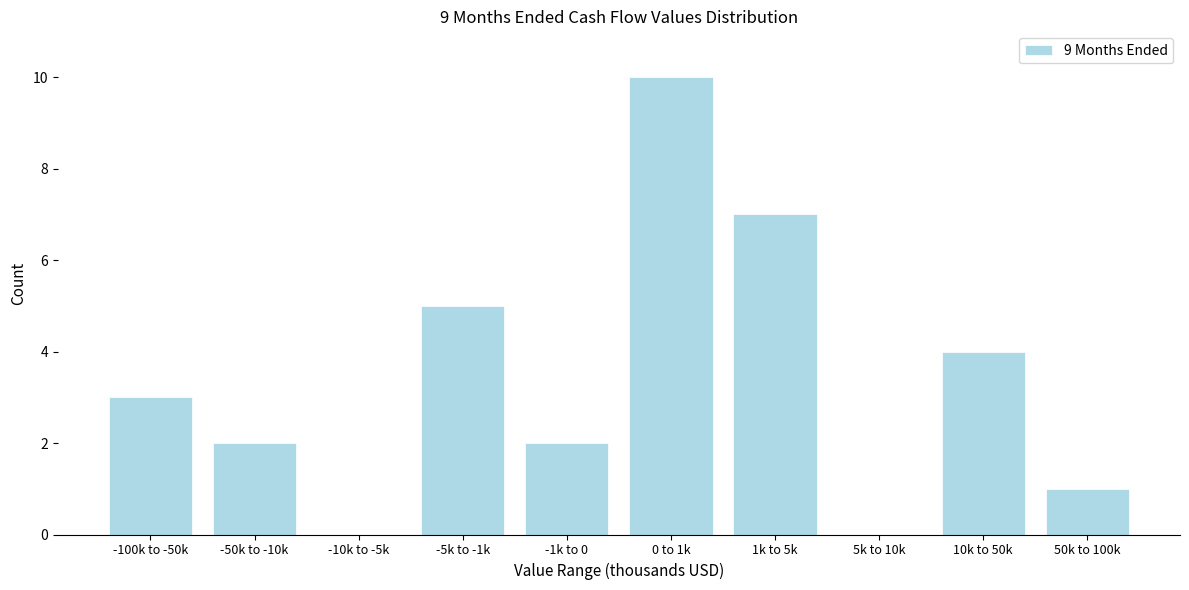

Reading right to left, list all the values displayed in this chart.

50k to 100k=1	10k to 50k=4	5k to 10k=0	1k to 5k=7	0 to 1k=10	-1k to 0=2	-5k to -1k=5	-10k to -5k=0	-50k to -10k=2	-100k to -50k=3